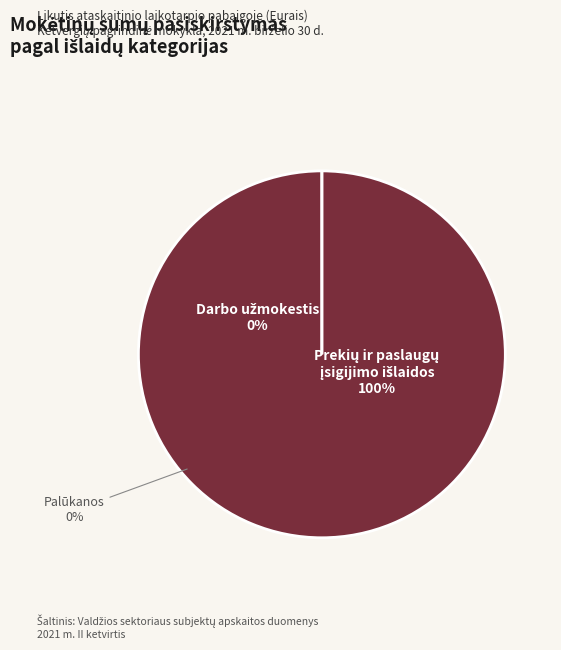

Rank the categories by value from lowest to highest.

Darbo užmokestis ir socialinis draudimas, Palūkanos, Prekių ir paslaugų įsigijimo išlaidos